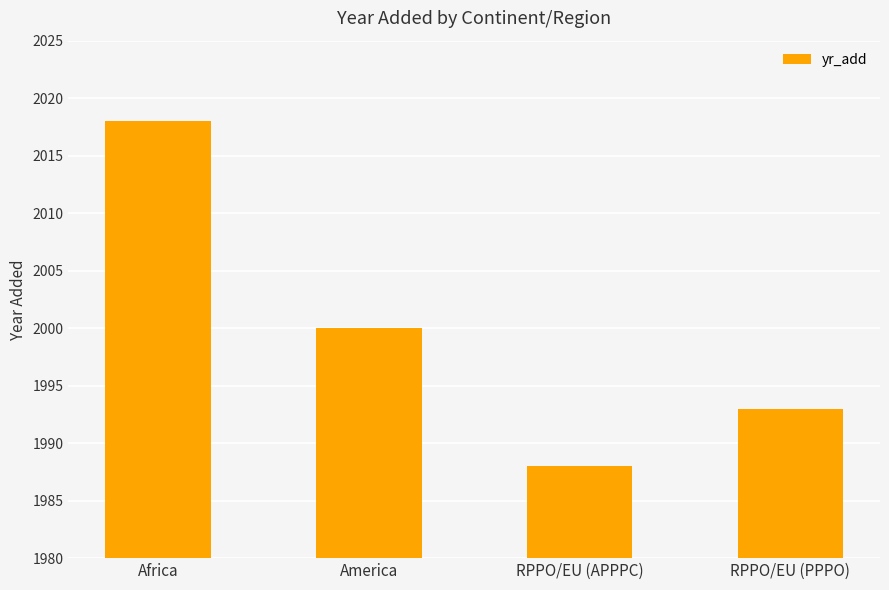

Where is the data nearest to the value 2003?

America